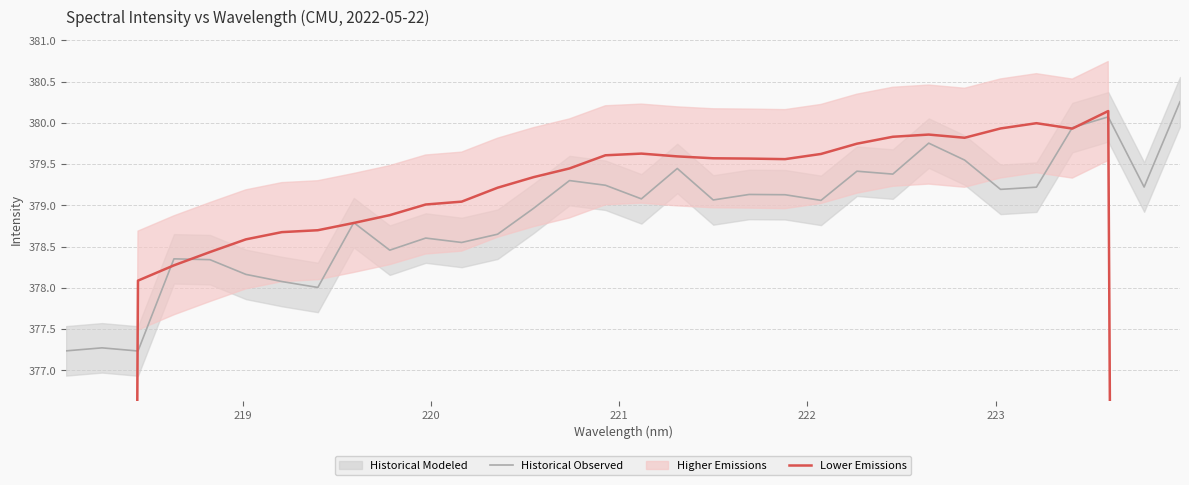

True or false: Lower Emissions has more than 0 points higher than both neighbors.

True